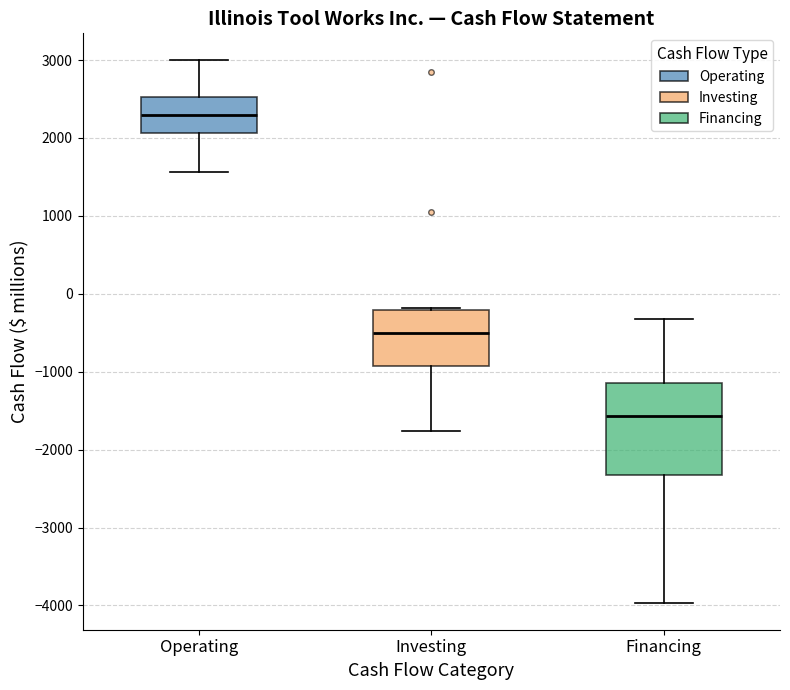

Reading left to right, transcribe this box plot: for each box, give where its median line is, the range the box spans, and where its two whiskers end, as read against the y-axis. The values are not printed on the chart, so give them approximately, as read against the axis.

Operating: median 2300, box 2100 to 2500, whiskers 1600 to 3000
Investing: median -500, box -900 to -200, whiskers -1800 to -200 (just above the box's upper edge)
Financing: median -1600, box -2300 to -1100, whiskers -4000 to -300